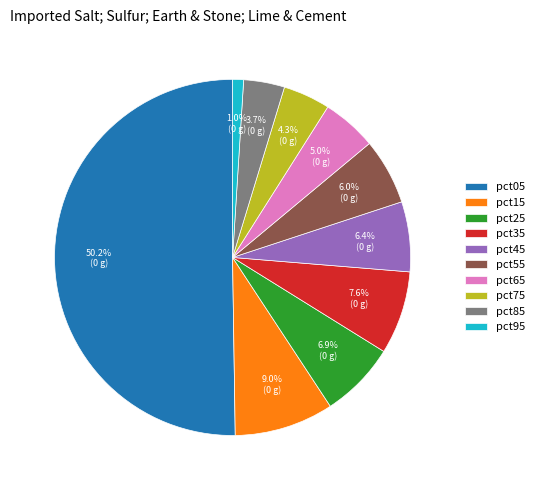

Is pct55 the majority of the pie?

No